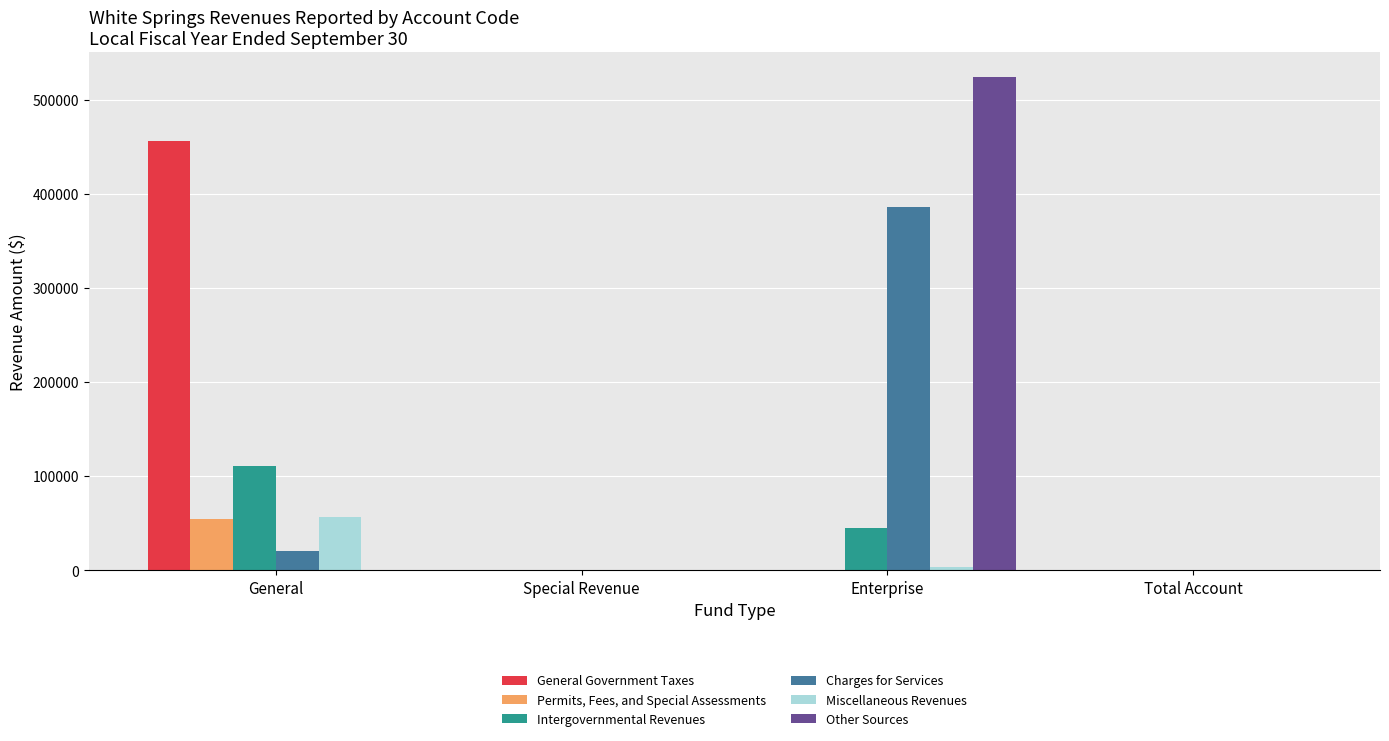

Which label corresponds to the largest value in the chart?

Enterprise